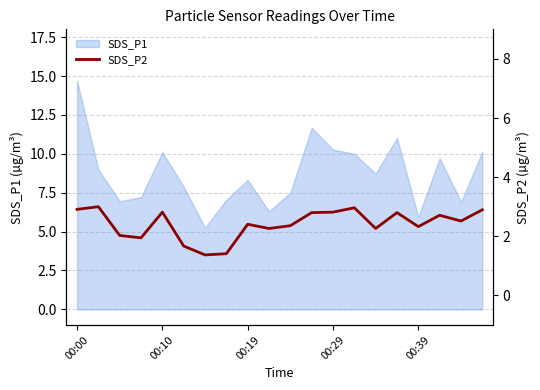

Reading right to left, what are all the values shown in this chart?

6.4	5.7	6.0	5.3	6.2	5.2	6.5	6.2	6.2	5.4	5.2	5.5	3.6	3.5	4.1	6.2	4.6	4.8	6.6	6.4